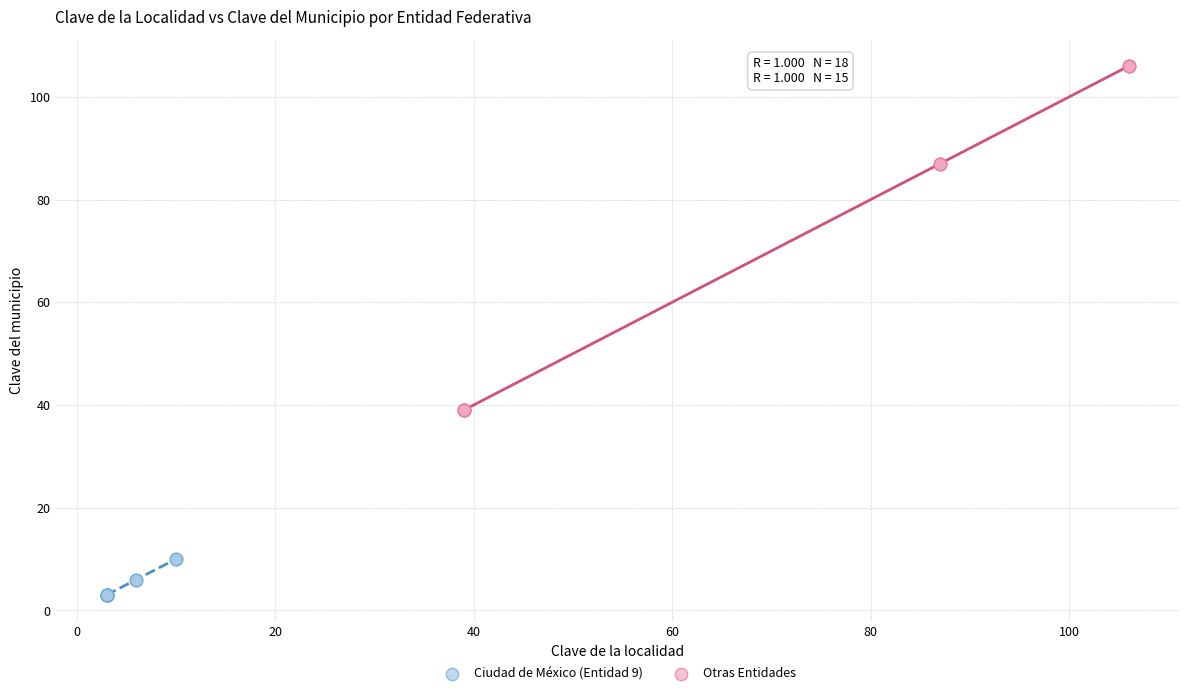

Which series has the widest spread of Y values?

Otras Entidades